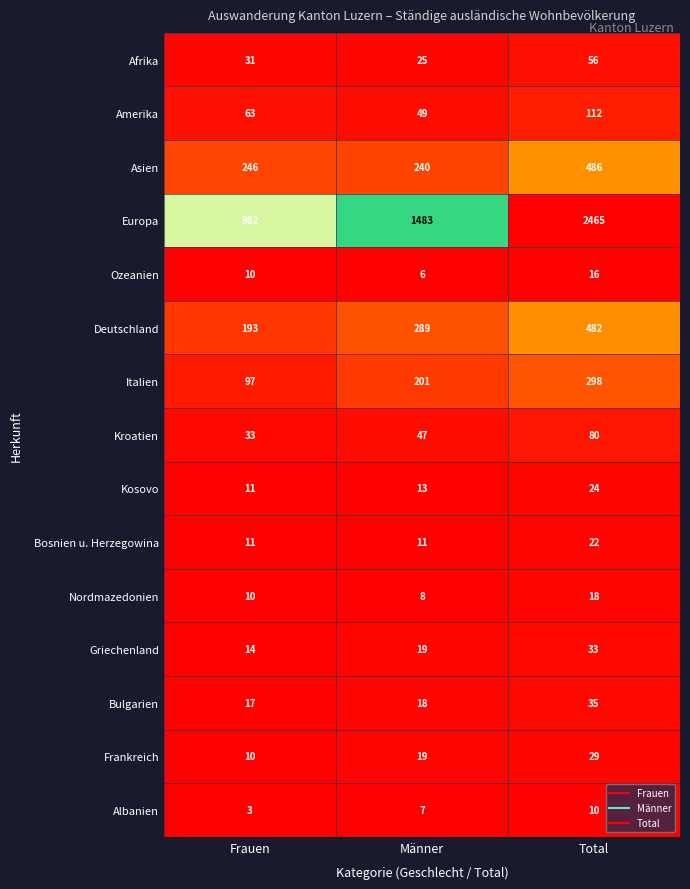

At which category does the chart reach its minimum across all series?

Frauen